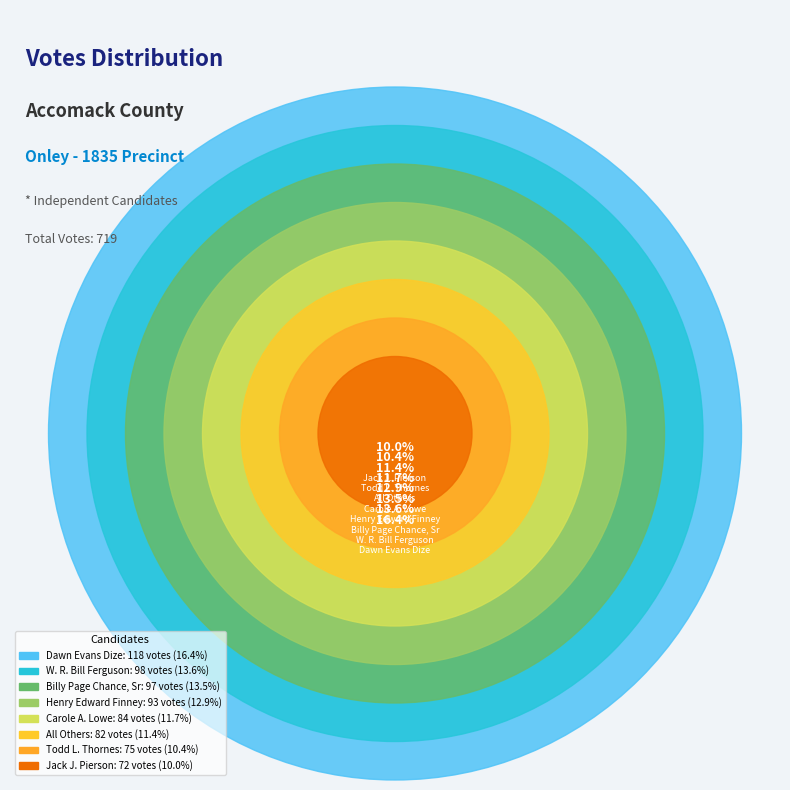

True or false: Henry Edward Finney accounts for 1% of the total.

False